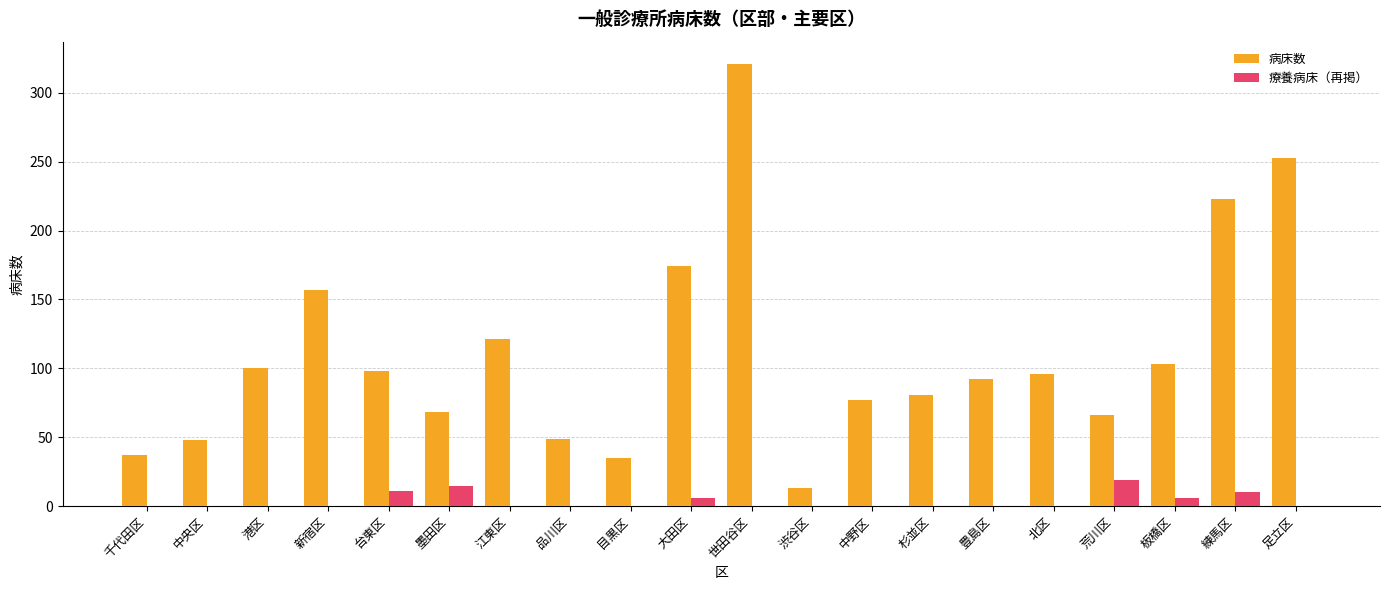

What is the sum of the 病床数 values at 世田谷区 and 足立区?

574